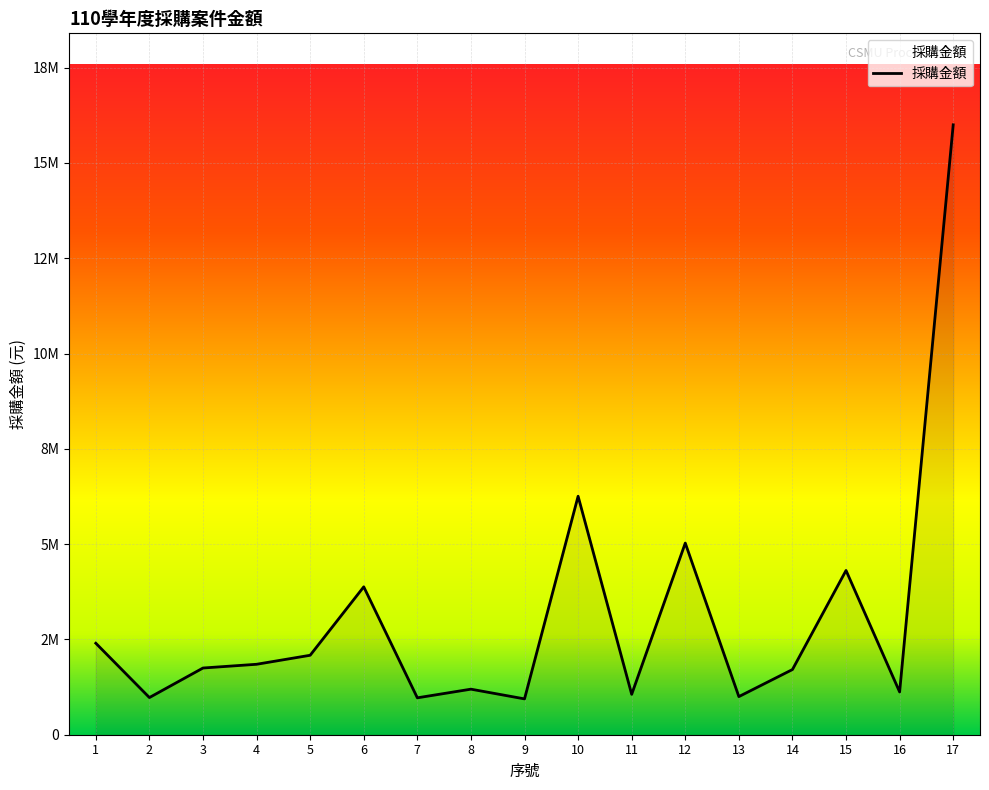

Reading left to right, list all the values displayed in this chart.

1=2400000	2=975000	3=1750000	4=1848000	5=2084500	6=3880000	7=968000	8=1195000	9=940000	10=6256000	11=1059840	12=5027400	13=1000000	14=1710000	15=4309200	16=1122000	17=16000000